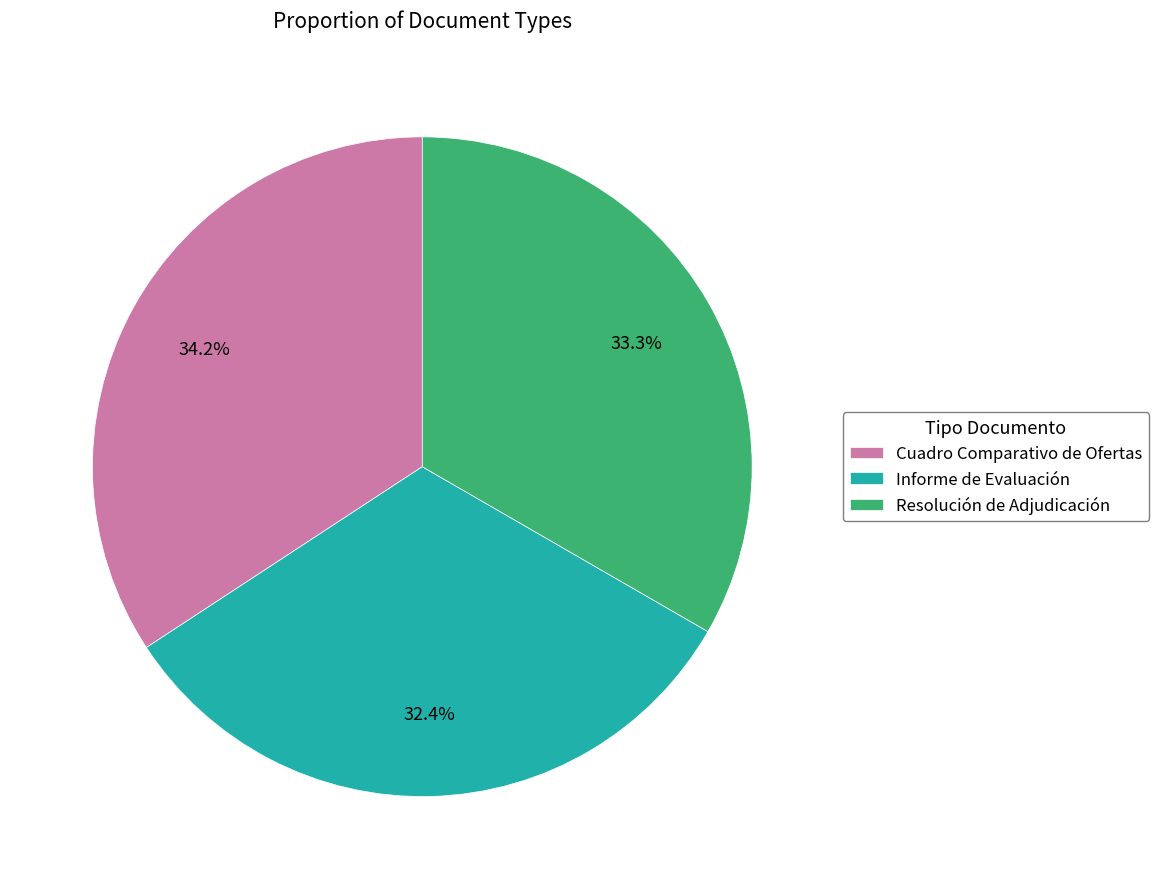

What percentage do Resolución de Adjudicación and Informe de Evaluación together represent?

65.8%